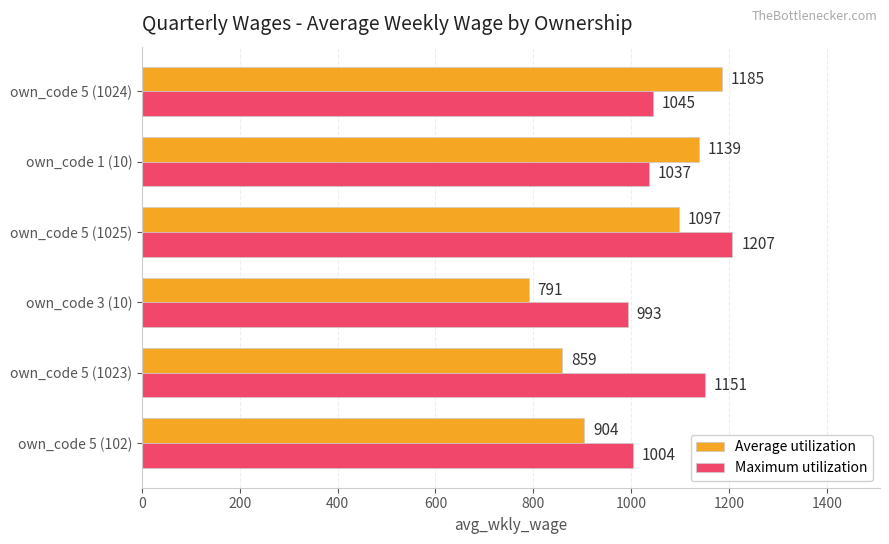

What is the minimum value for Maximum utilization?

993